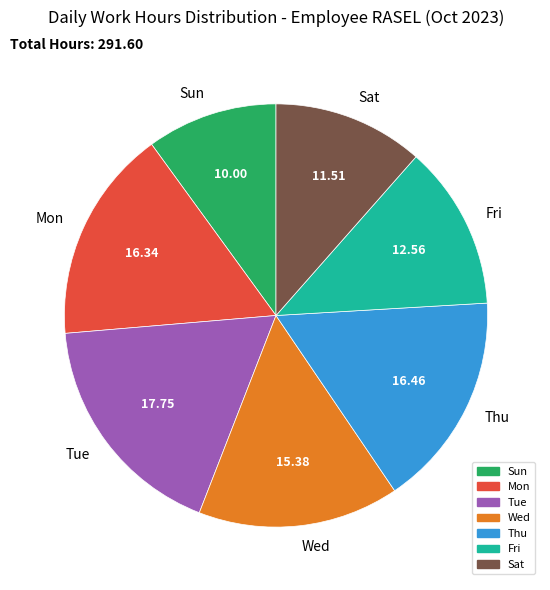

Combined, do Wed and Tue account for over 50%?

No